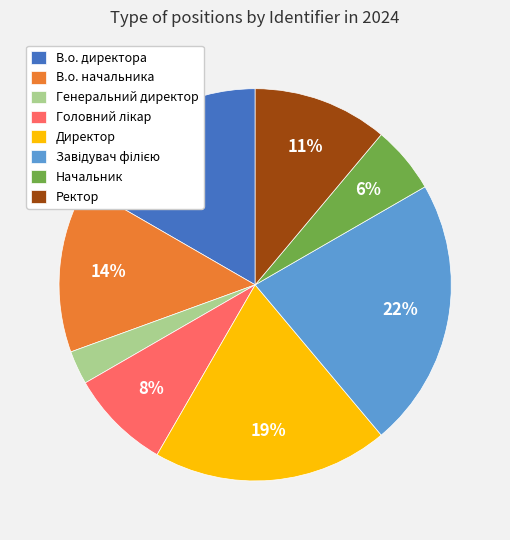

To the nearest percent, what is the difference between the В.о. директора and Начальник slice percentages?

11%